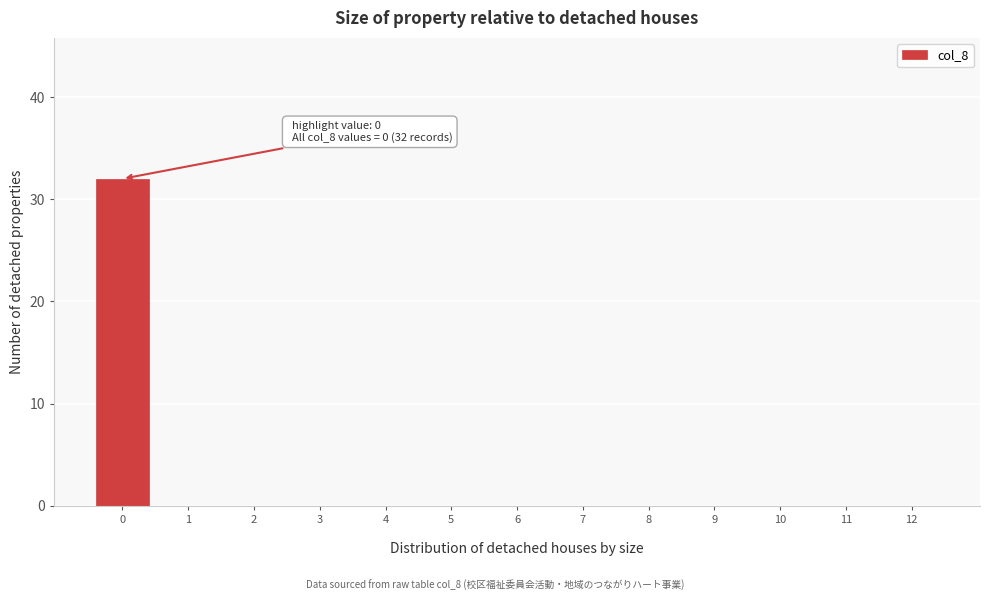

What is the maximum value shown in the chart?

32